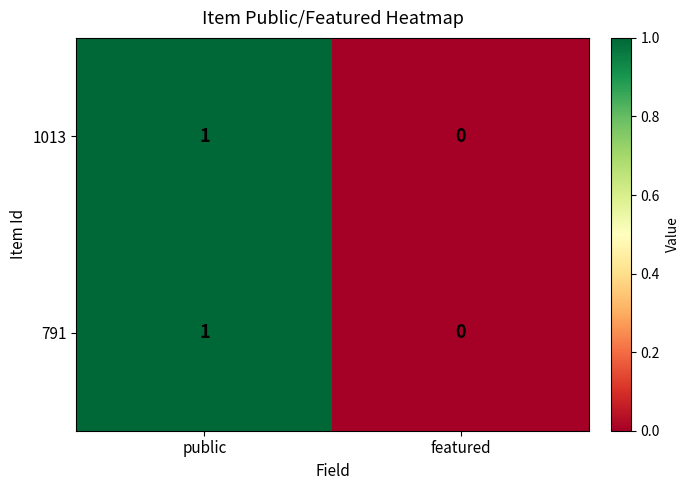

List the labels in order of 791 value, smallest first.

featured, public